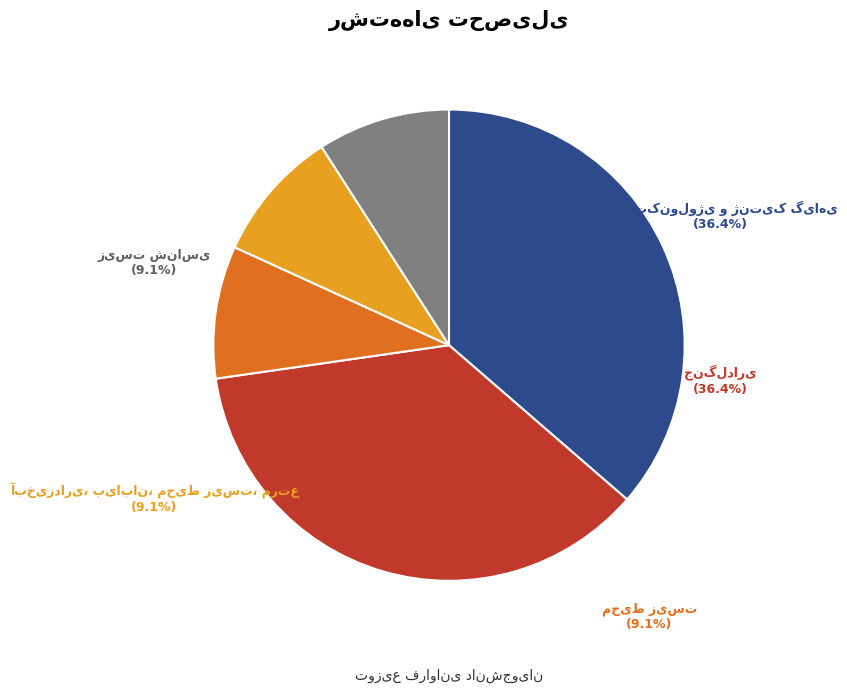

To the nearest percent, what is the difference between the largest and smallest slice percentages?

27%